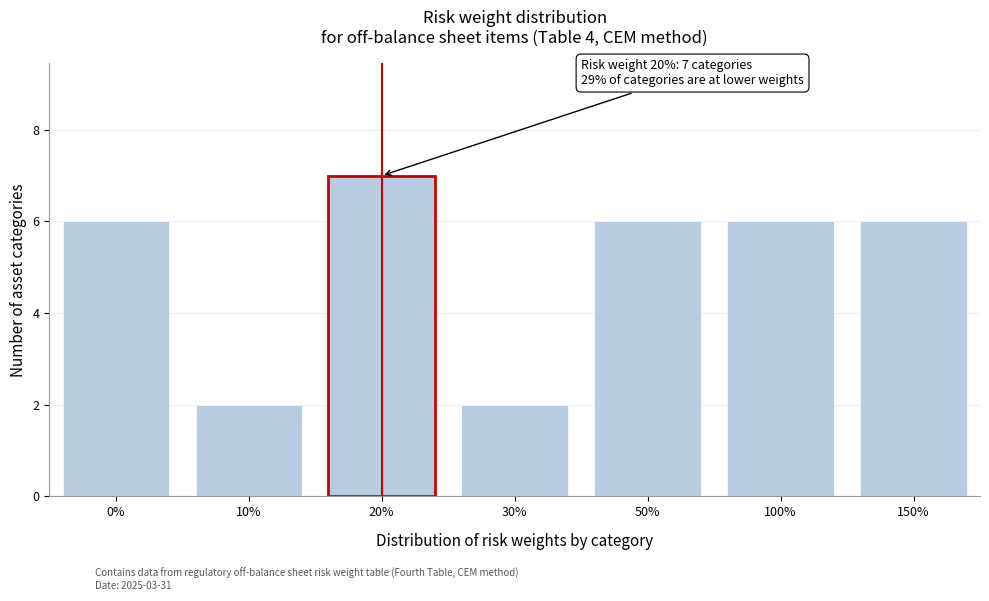

Reading left to right, extract all data points from this chart.

0%=6	10%=2	20%=7	30%=2	50%=6	100%=6	150%=6